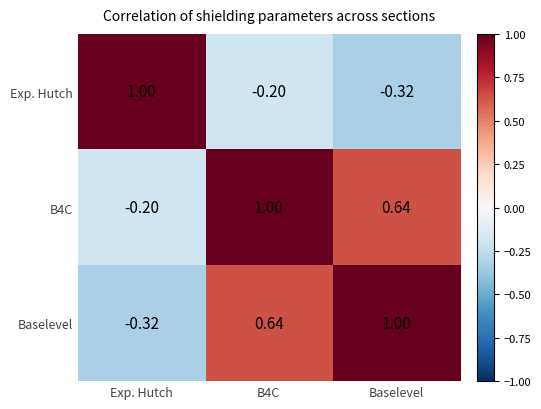

At which label does Exp. Hutch reach its minimum?

Baselevel